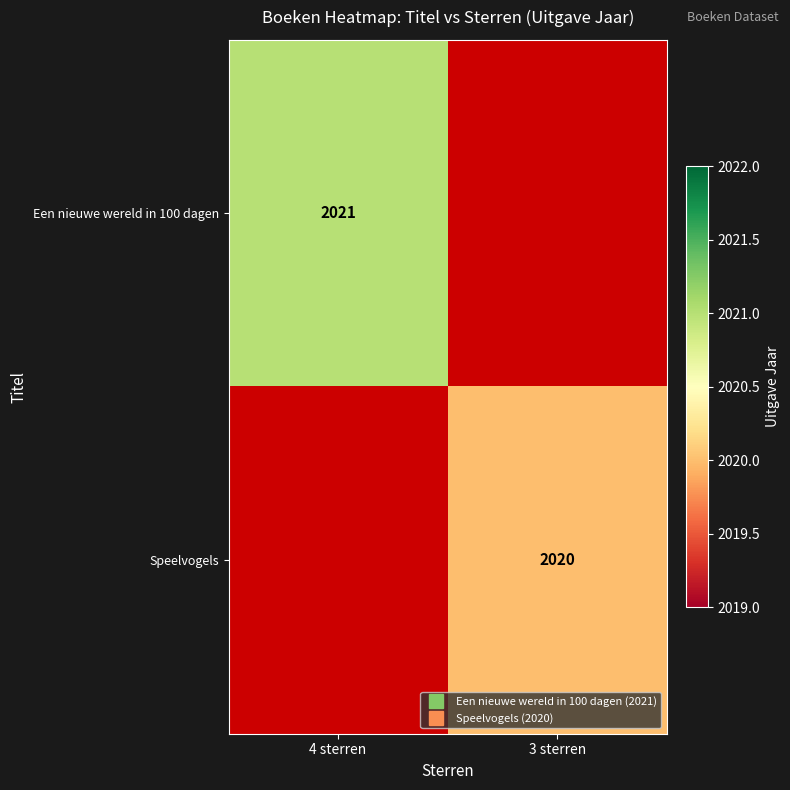

What is the greatest value displayed?

2021.0